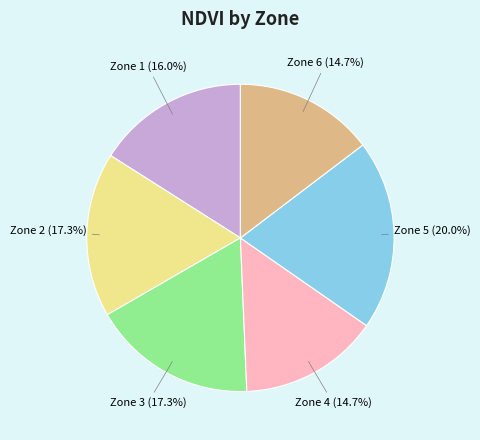

Is there a majority slice in this chart?

No